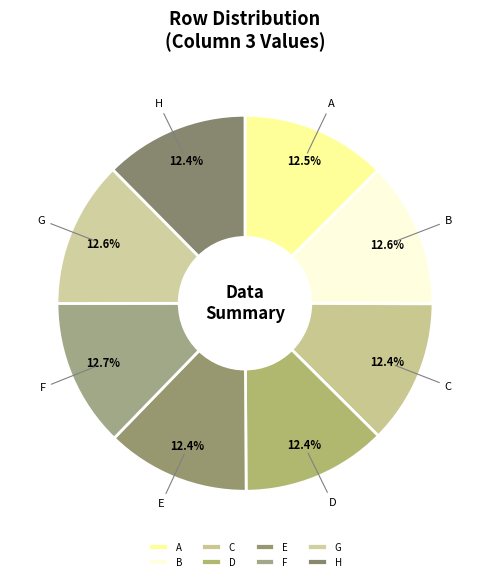

To the nearest percent, what is the combined percentage of G and C?

25%